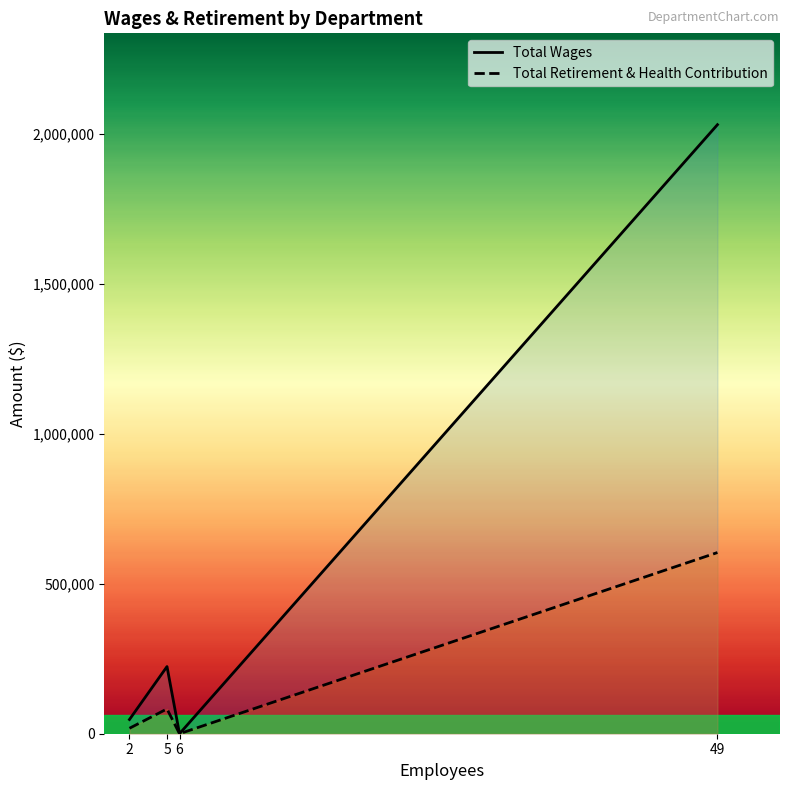

Rank the categories by Total Wages value from highest to lowest.

49, 5, 2, 6